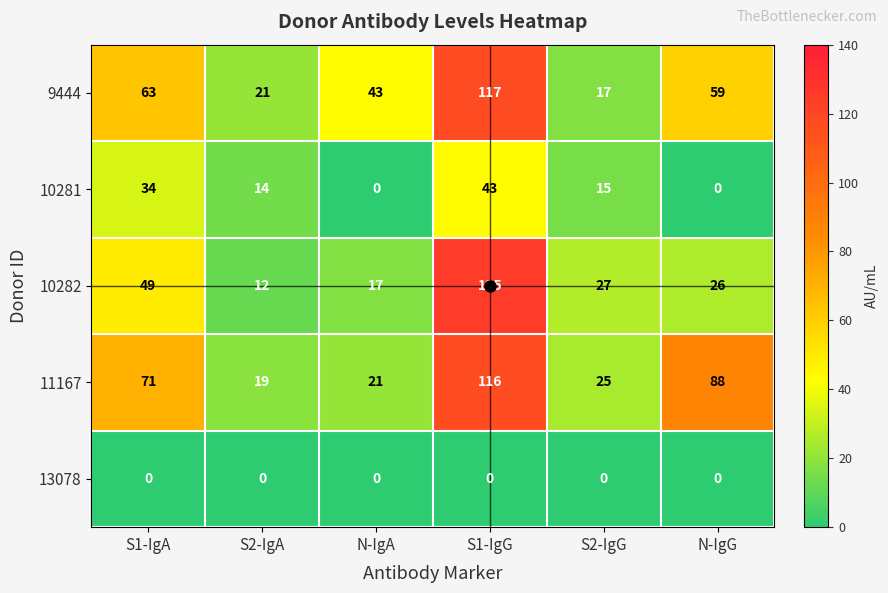

At which label does 10281 reach its peak?

S1-IgG